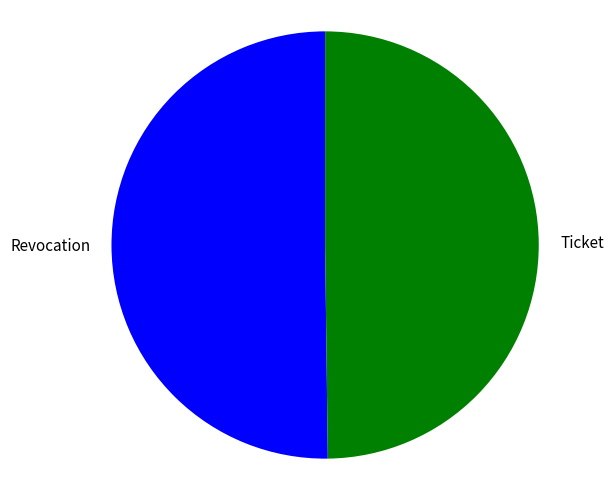

Combined, do Revocation and Ticket account for over 50%?

Yes